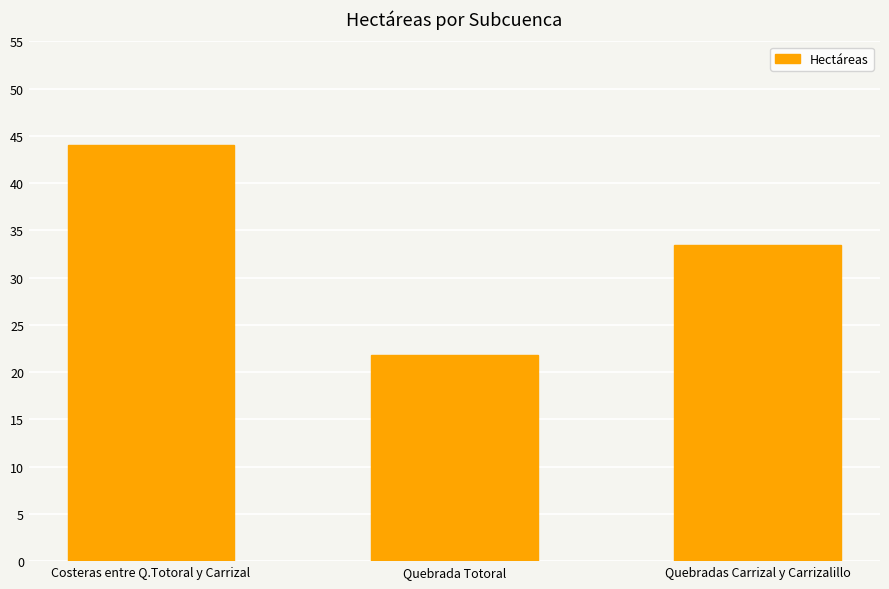

Is it true that the value at Quebradas Carrizal y Carrizalillo is 33.5?

True